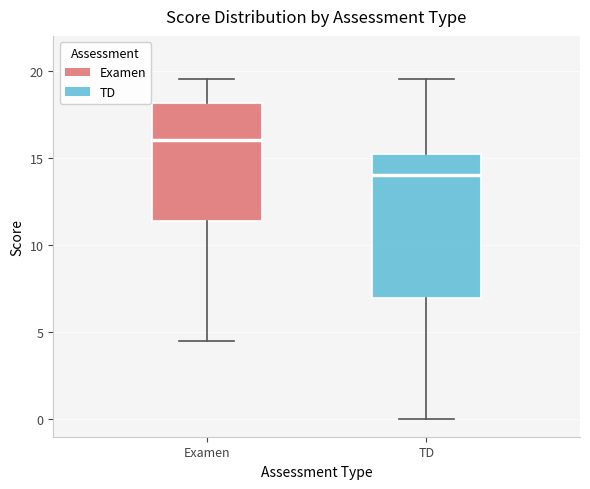

Which box's median line is the highest?

Examen